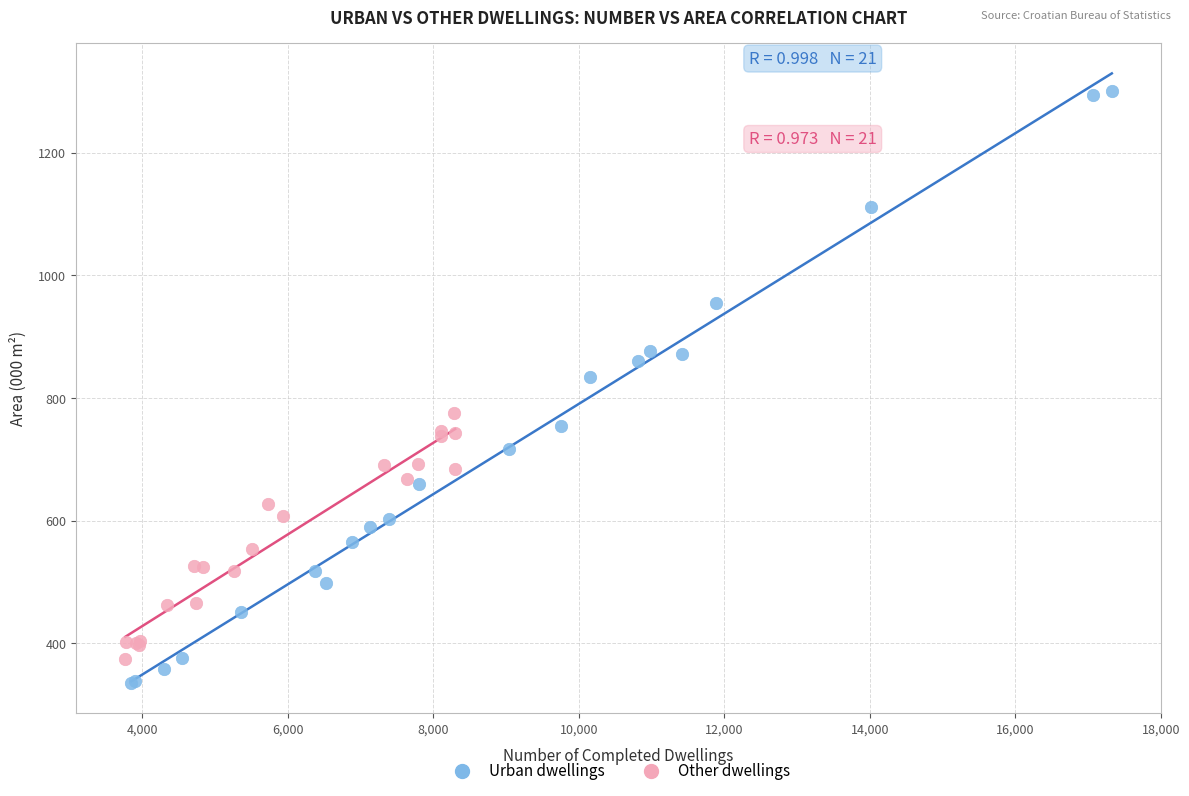

Which series reaches the maximum Y coordinate?

Urban dwellings